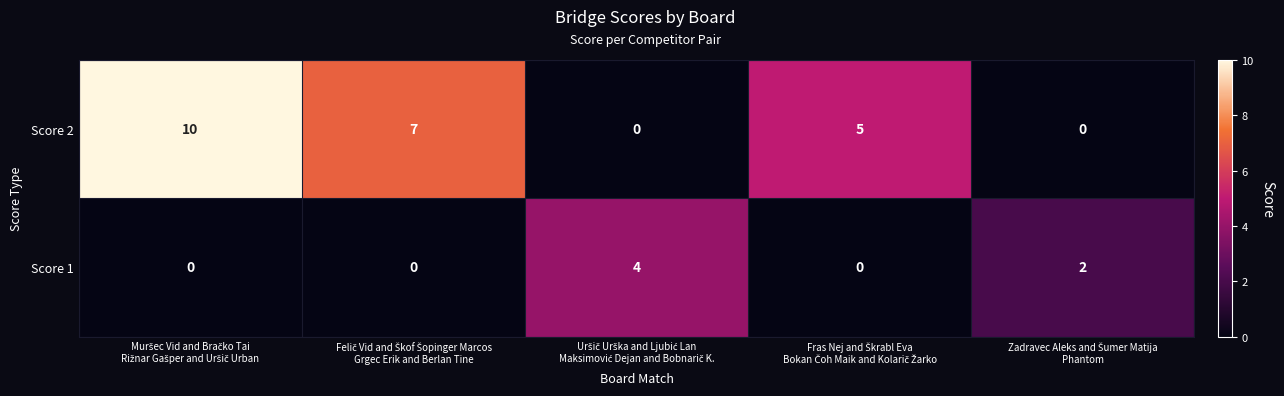

Which series has the largest range (max minus min)?

Score 2